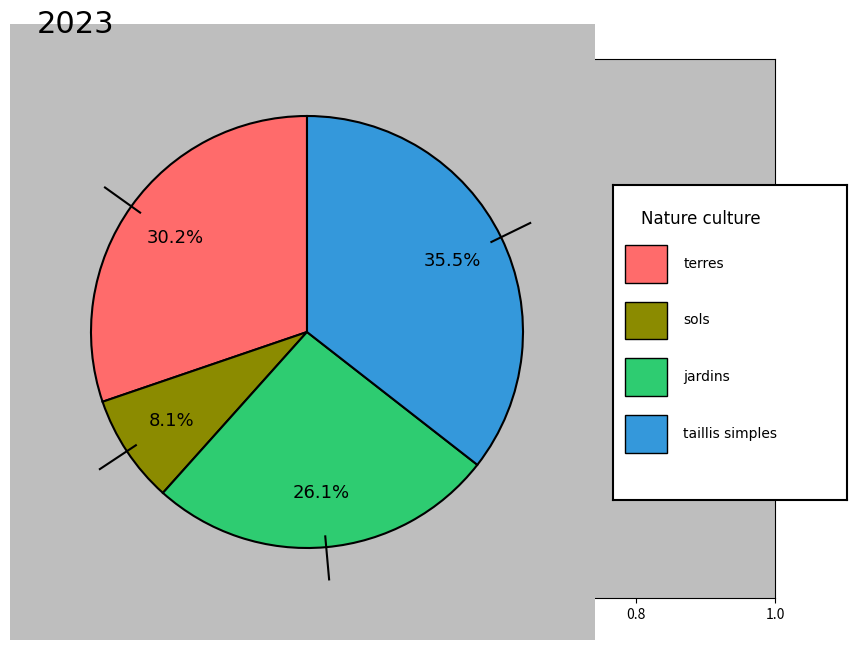

Is there any slice that represents more than half of the pie?

No